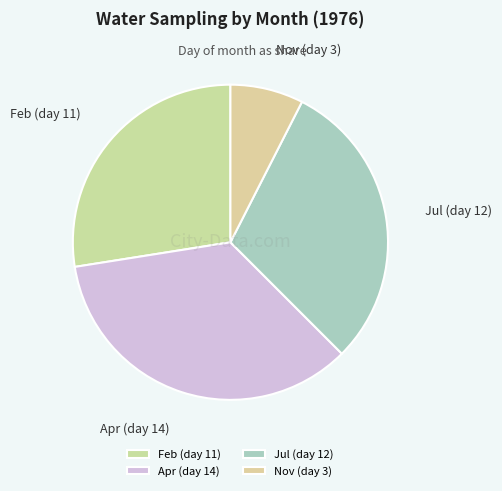

Is there any slice that represents more than half of the pie?

No